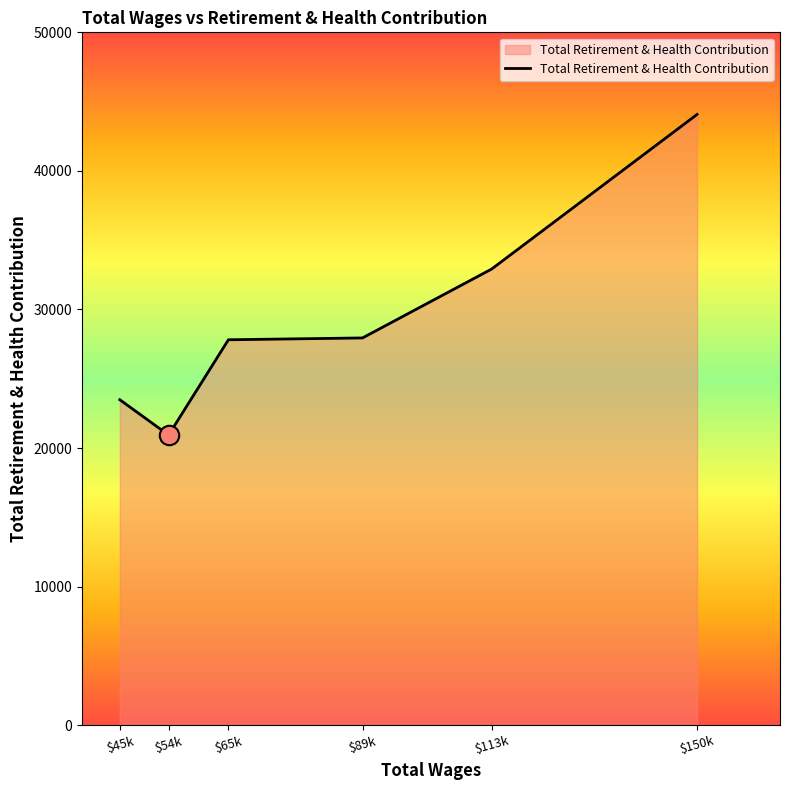

Is it true that the value at $65k is 27812?

True